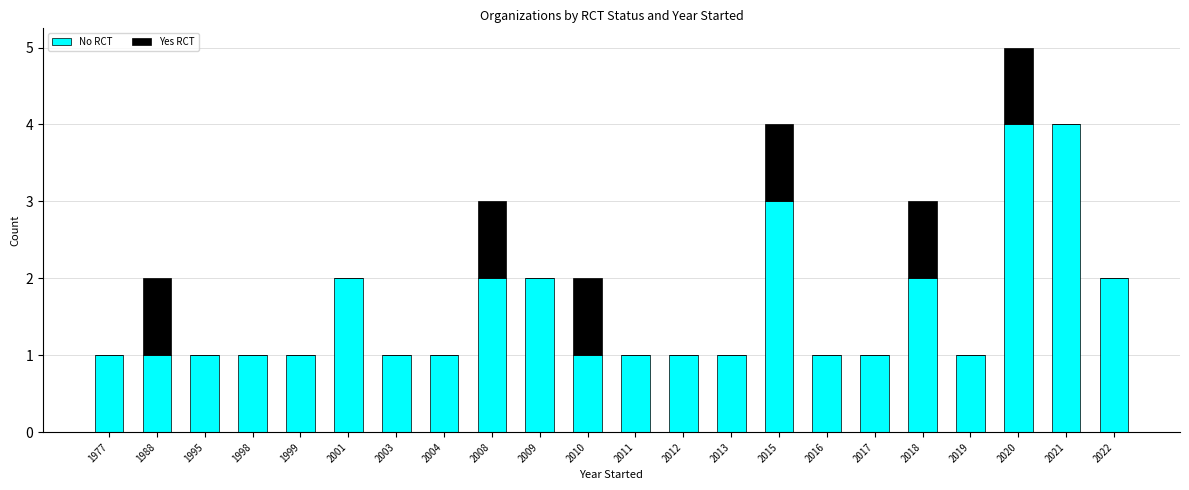

Is it true that No RCT equals 4 at 2021?

True